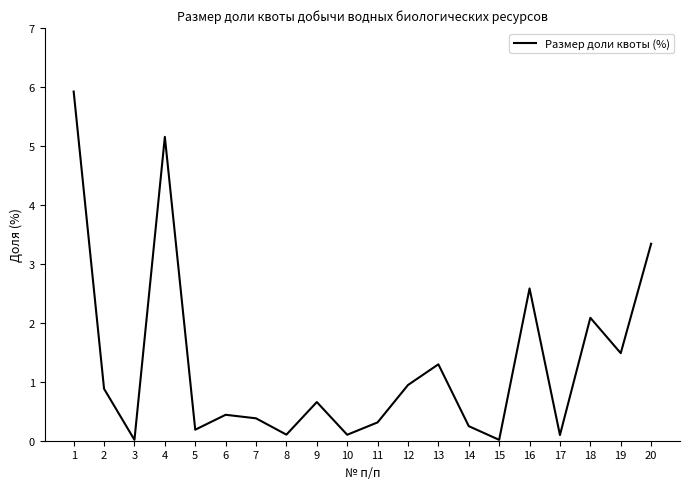

What is the difference between the values at 9 and 1?

5.3